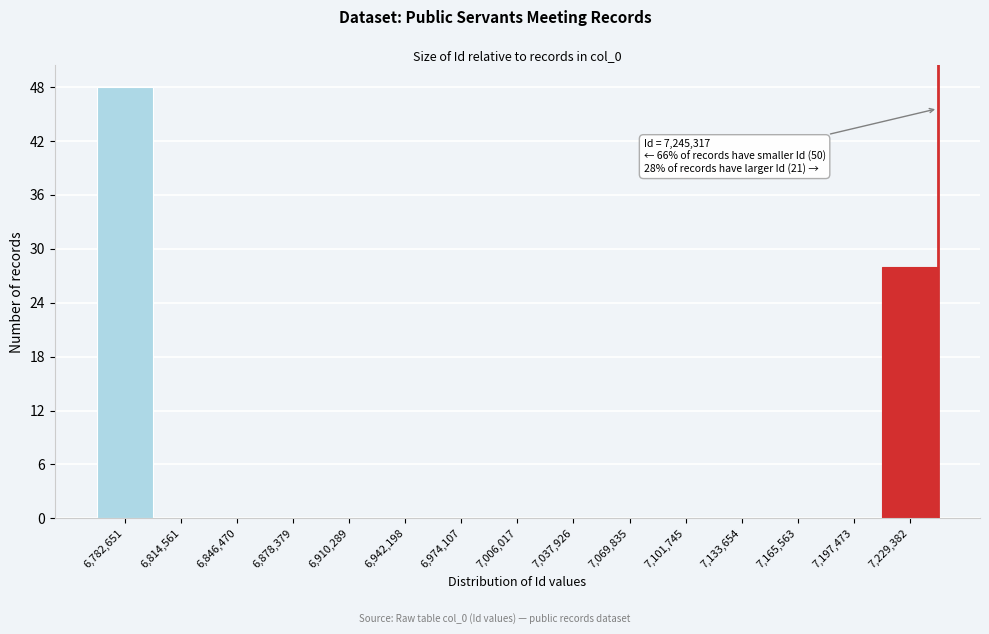

Over which range of the x-axis is the bar tallest?

6765000 to 6800000